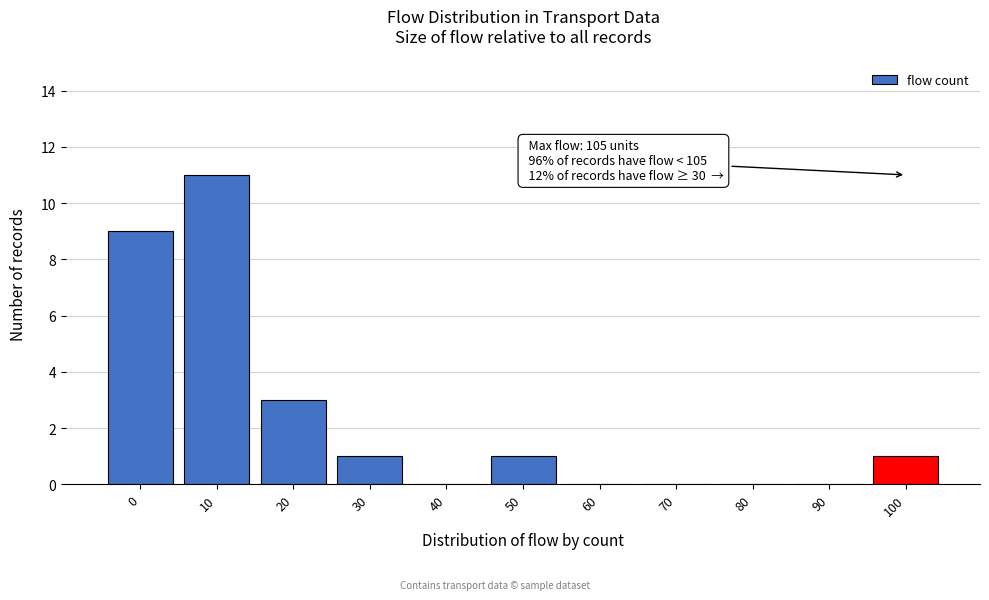

Reading left to right, transcribe all the data shown in this chart.

0=9	10=11	20=3	30=1	40=0	50=1	60=0	70=0	80=0	90=0	100=1